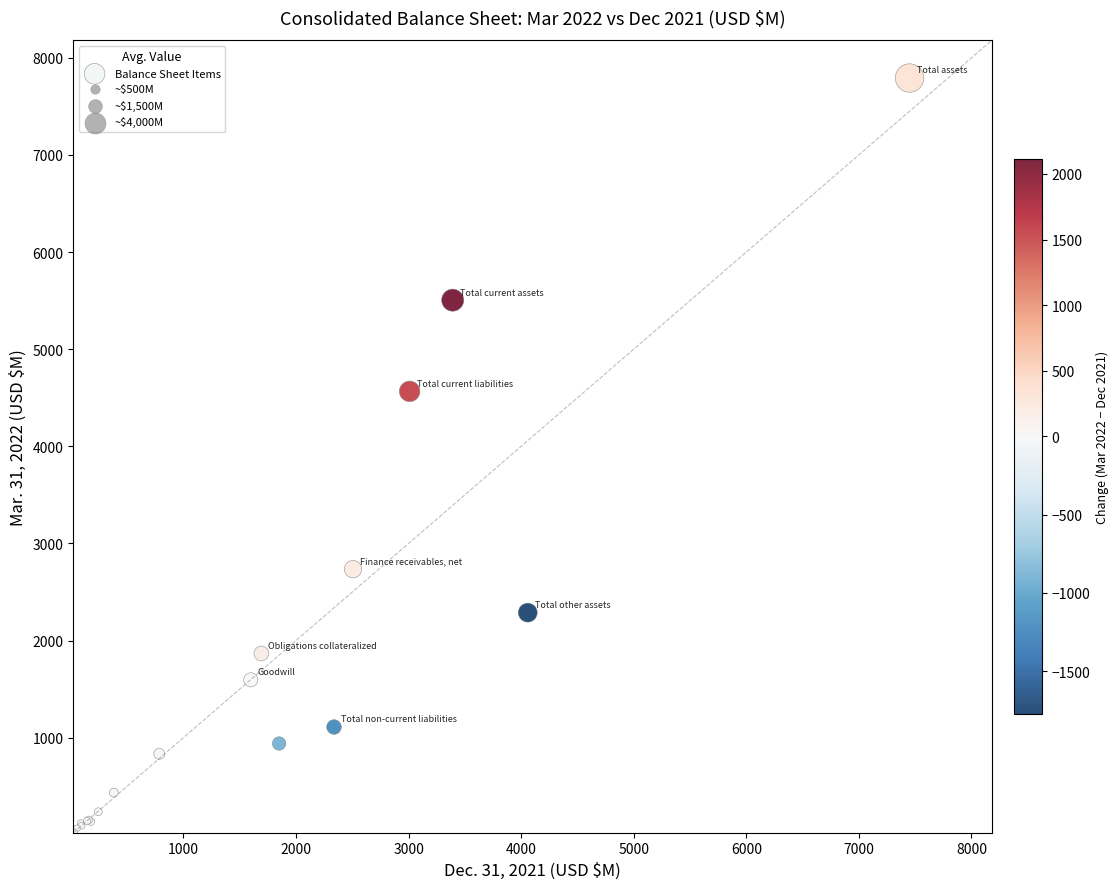

What Y value in the scatter plot is closest to 3908?

4565.6